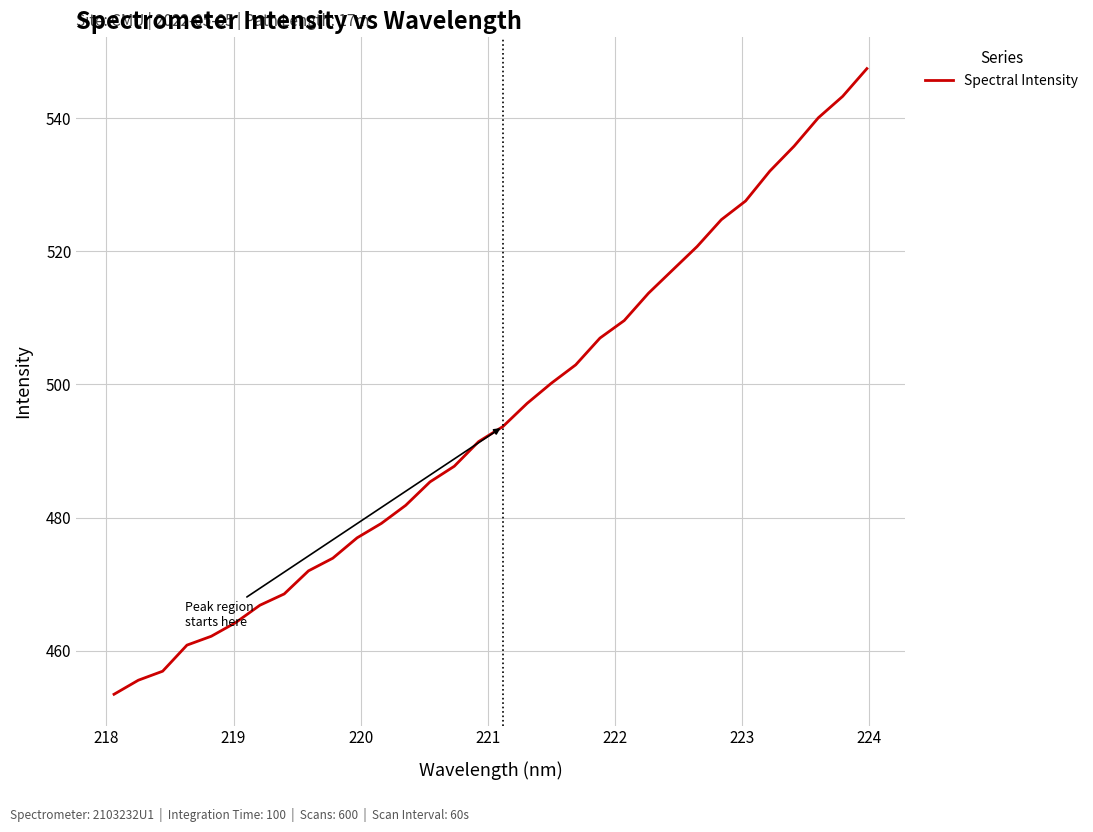

How many lines are shown in the chart?

1